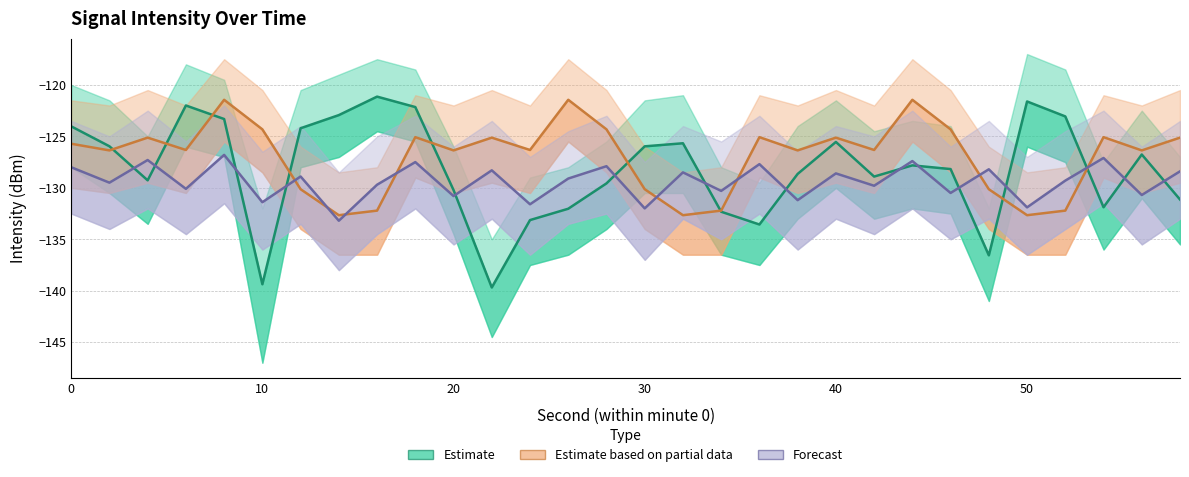

Rank the series by their maximum value, from highest to lowest.

Estimate, Estimate based on partial data, Forecast